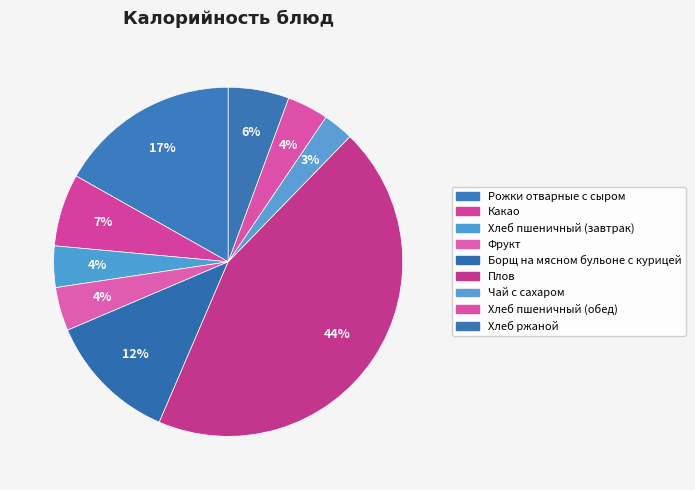

Rank the categories by value from highest to lowest.

Плов, Рожки отварные с сыром, Борщ на мясном бульоне с курицей, Какао, Хлеб ржаной, Фрукт, Хлеб пшеничный (завтрак), Хлеб пшеничный (обед), Чай с сахаром